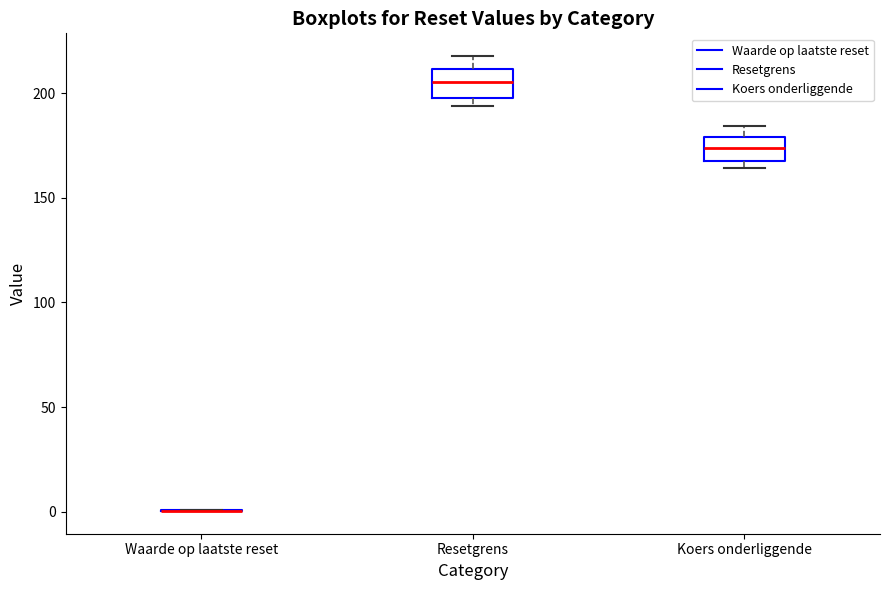

Reading left to right, read every box against the y-axis: the position of its median line, the range the box covers, and the ends of its whiskers. The values are not printed on the chart, so give them approximately, as read against the axis.

Waarde op laatste reset: box collapsed to a line at 0, whiskers 0 to 0
Resetgrens: median 205, box 200 to 210, whiskers 195 to 220
Koers onderliggende: median 175, box 165 to 180, whiskers 165 (just below the box's lower edge) to 185